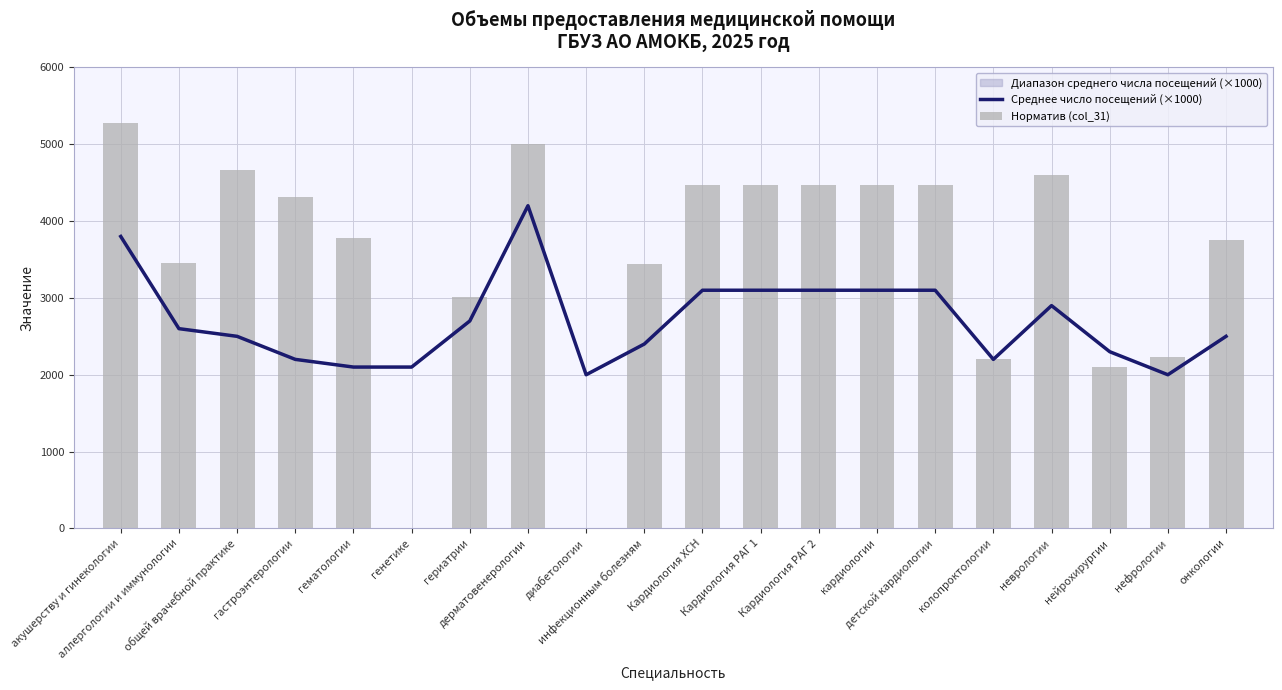

Between генетике and диабетологии, which is larger?

генетике